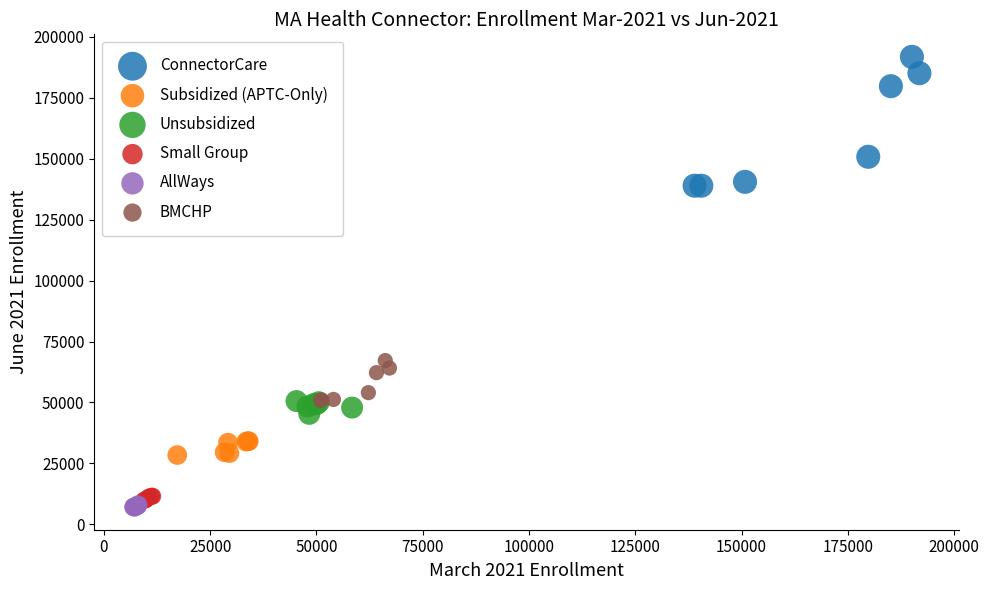

Which series reaches the minimum Y coordinate?

AllWays